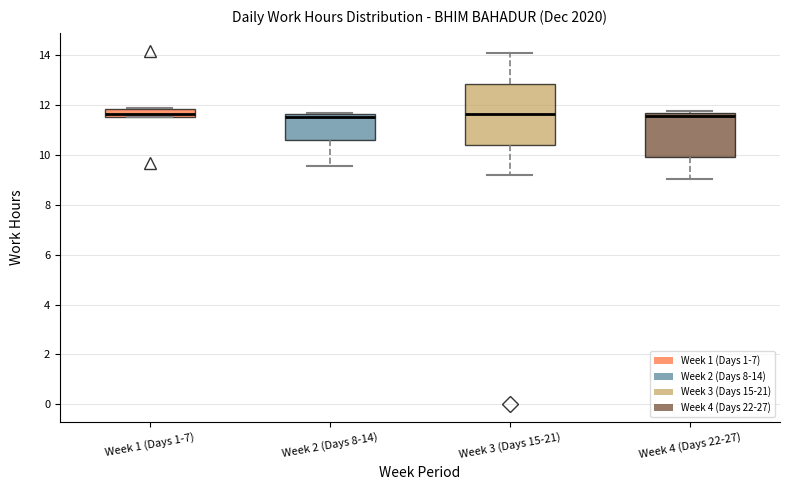

Which box is the tallest, from its lower edge to its upper edge?

Week 3 (Days 15-21)